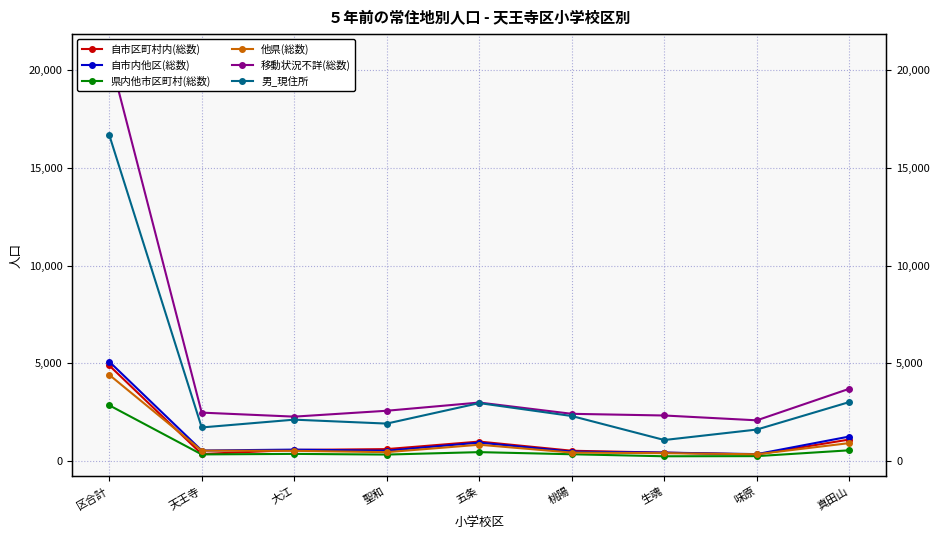

Which series has the largest total across all categories?

移動状況不詳(総数)